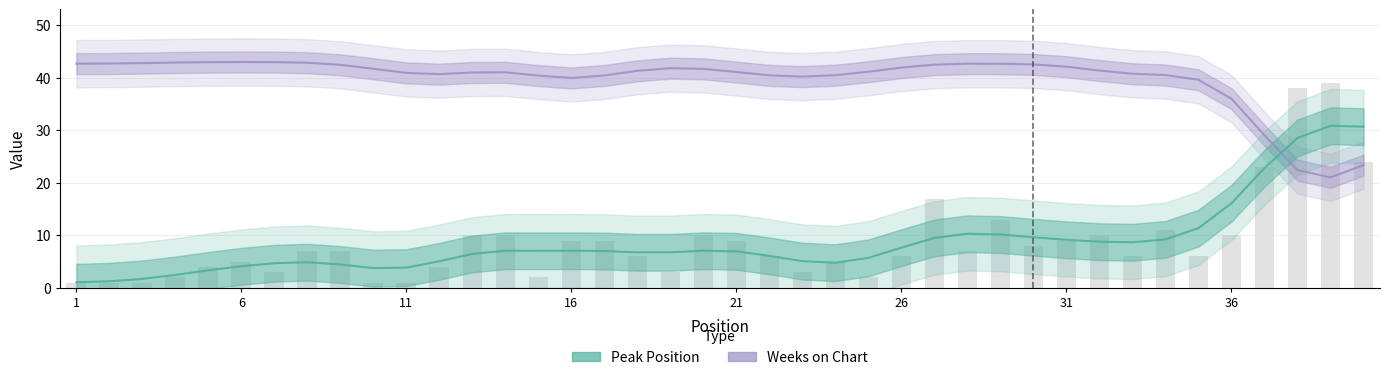

Rank the categories by value from lowest to highest.

1, 2, 3, 10, 11, 4, 15, 25, 7, 19, 23, 5, 12, 6, 24, 18, 22, 26, 33, 35, 8, 9, 28, 30, 16, 17, 21, 31, 13, 14, 20, 32, 36, 34, 29, 27, 37, 40, 38, 39